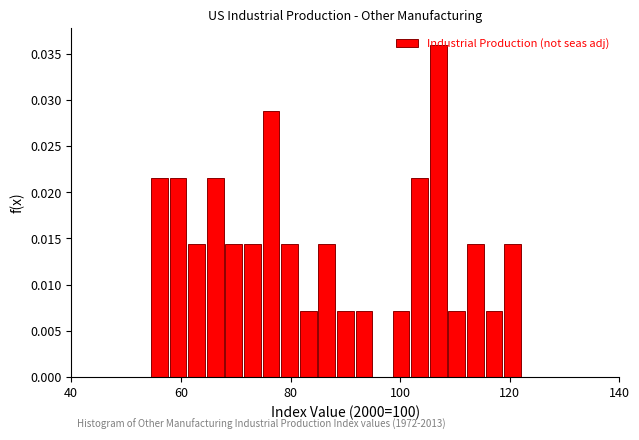

Read against the x-axis, roughly where is the centre of the tallest bar?

106